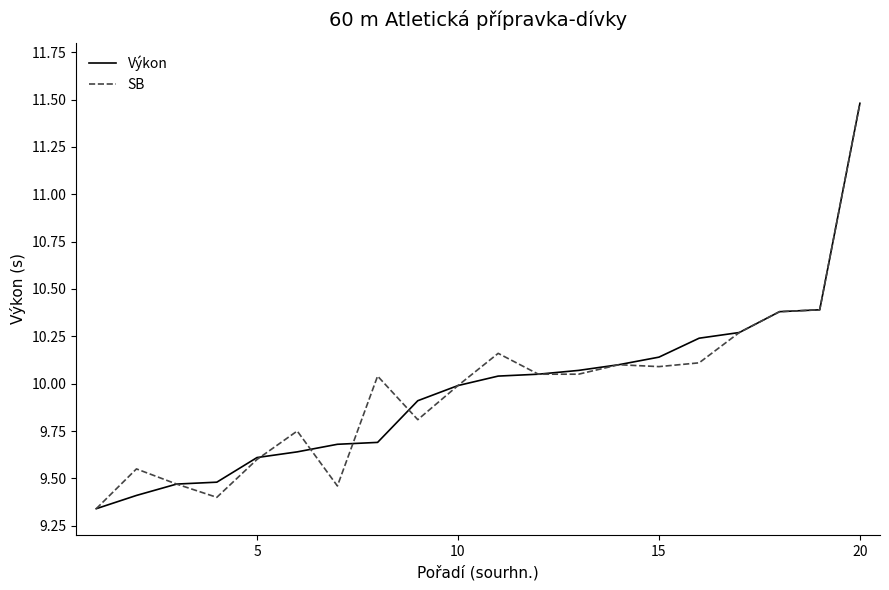

What is the maximum value shown in the chart?

11.5